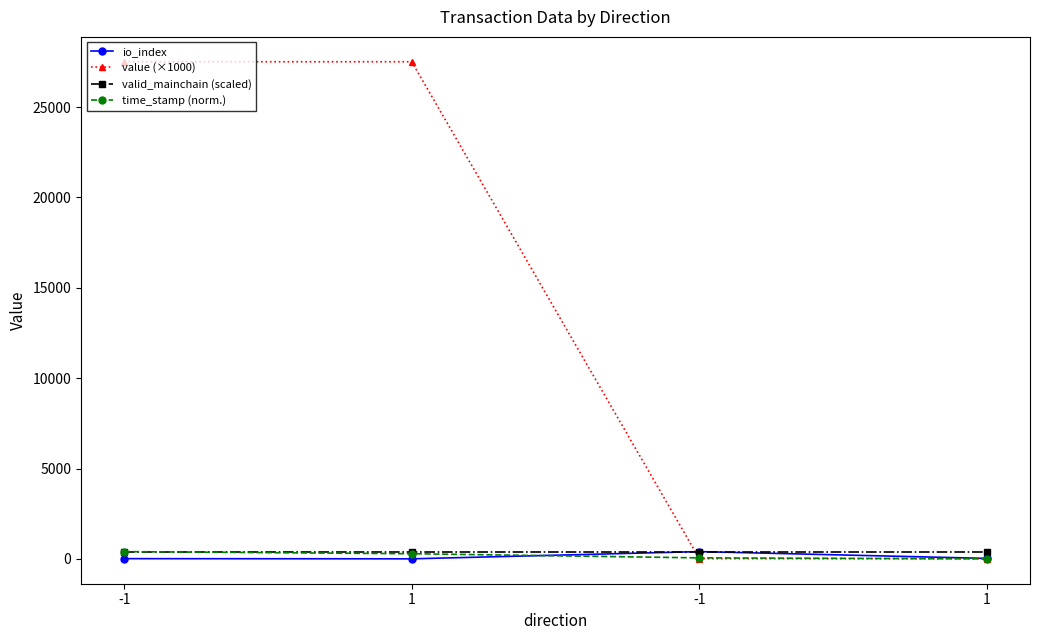

What is the value of the time_stamp (norm.) point at the 3rd from the left?

402.0